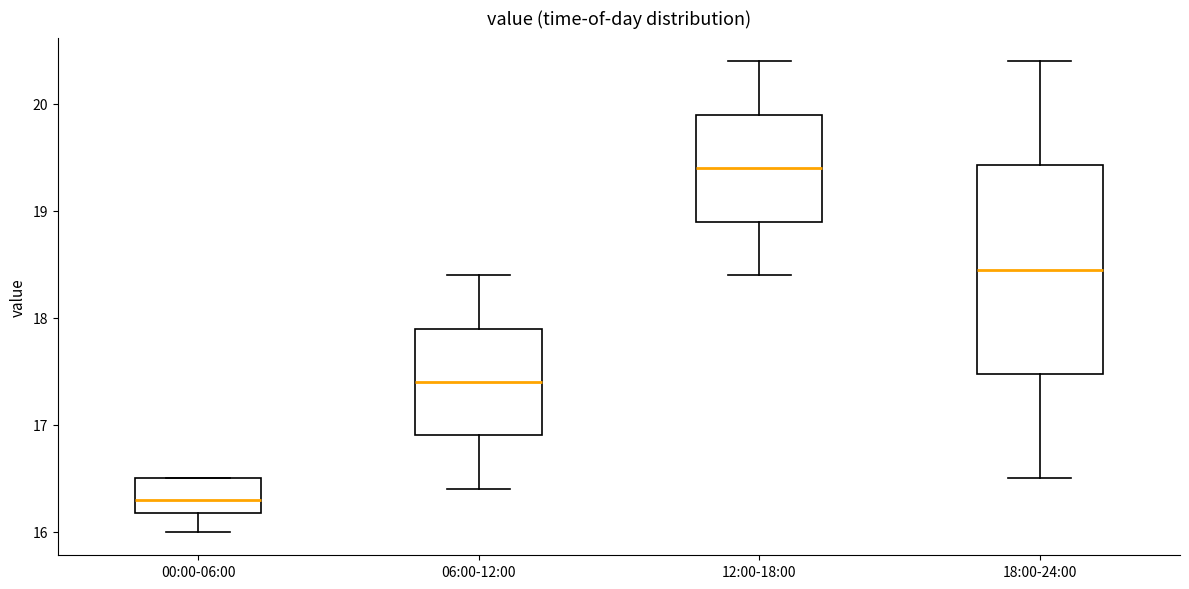

Reading left to right, read every box against the y-axis: the position of its median line, the range the box covers, and the ends of its whiskers. The values are not printed on the chart, so give them approximately, as read against the axis.

00:00-06:00: median 16.3, box 16.2 to 16.5, whiskers 16.0 to 16.5
06:00-12:00: median 17.4, box 16.9 to 17.9, whiskers 16.4 to 18.4
12:00-18:00: median 19.4, box 18.9 to 19.9, whiskers 18.4 to 20.4
18:00-24:00: median 18.5, box 17.5 to 19.4, whiskers 16.5 to 20.4